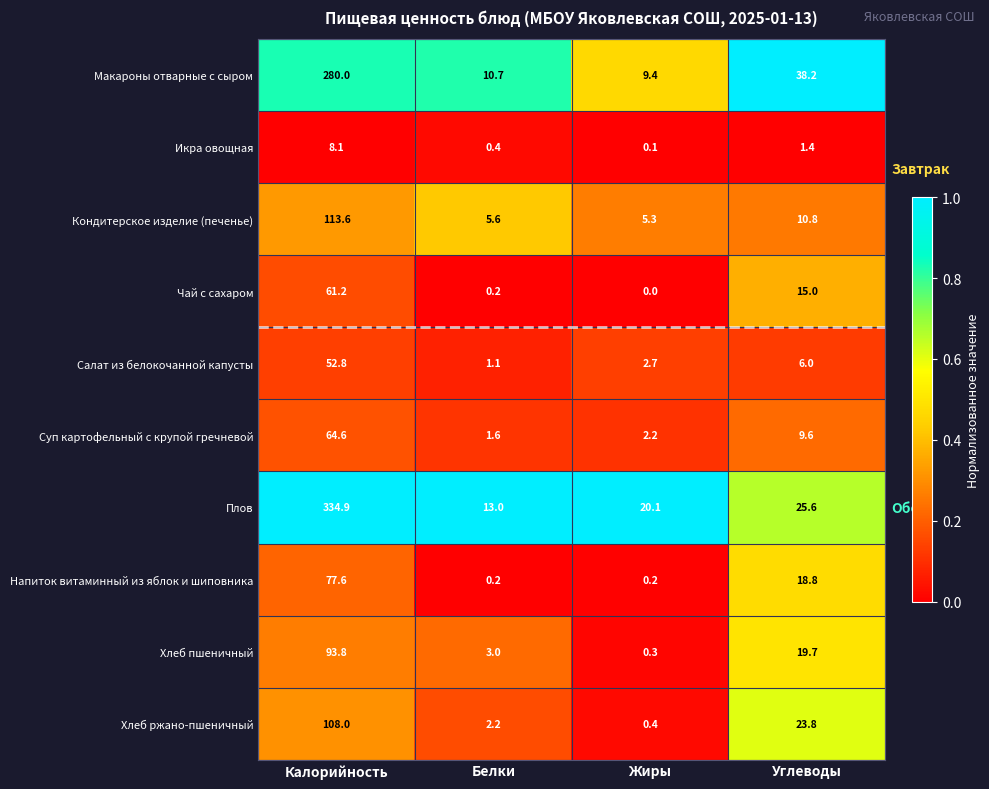

Which series has the largest range (max minus min)?

Плов